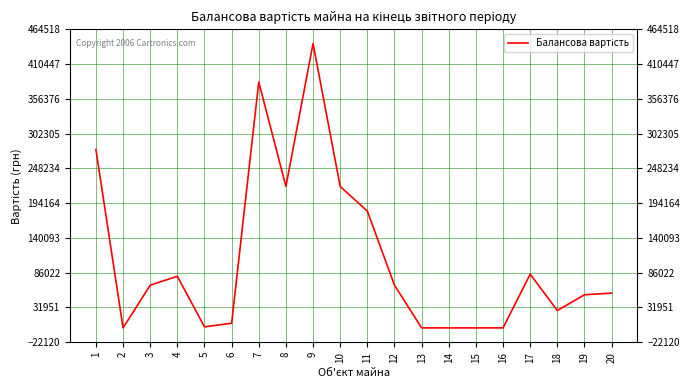

What is the maximum value shown in the chart?

442398